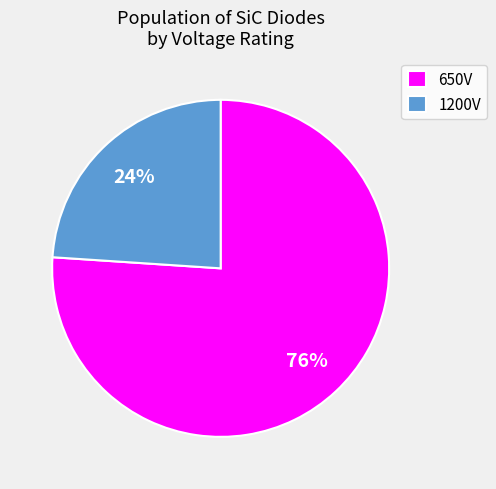

Which slice is the smallest?

1200V